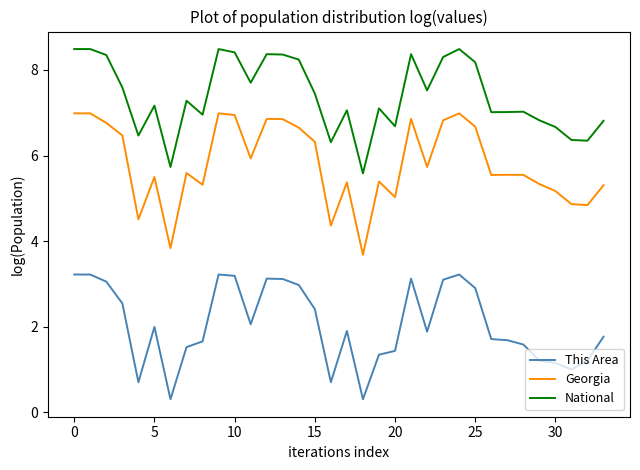

List the series in order of their overall mean, highest first.

National, Georgia, This Area